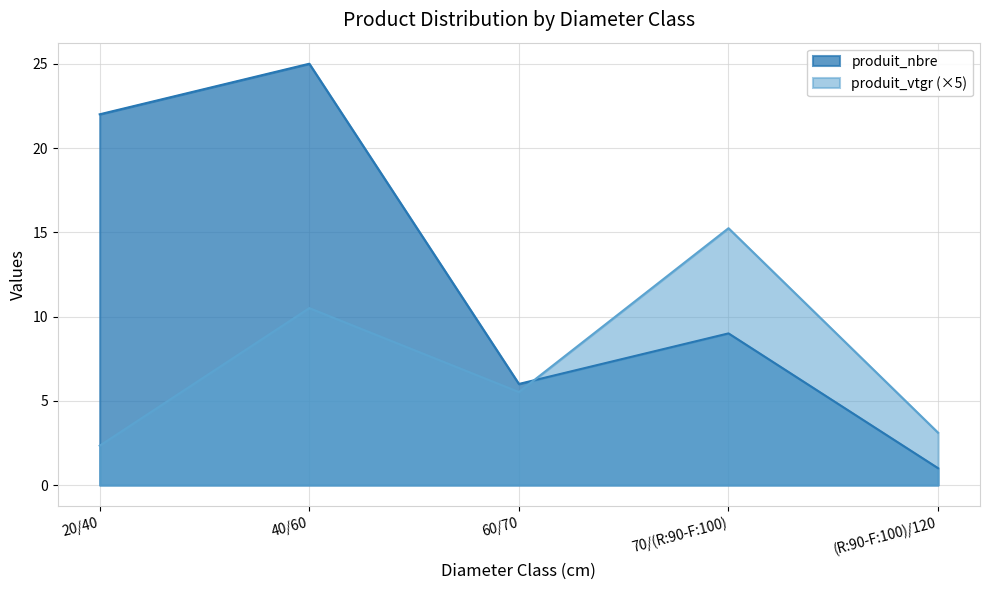

Does the chart display data point markers on the line(s)?

No